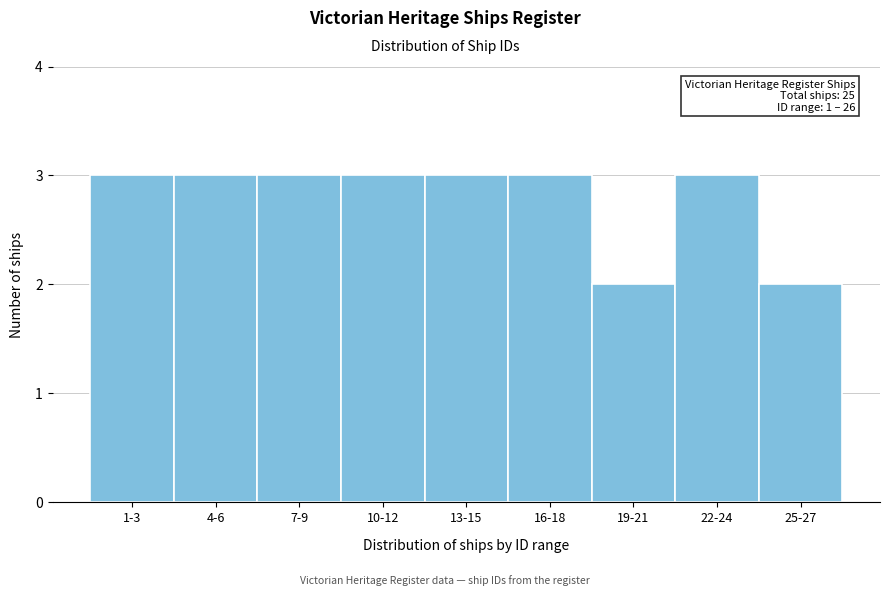

Reading left to right, list all the values displayed in this chart.

1-3=3	4-6=3	7-9=3	10-12=3	13-15=3	16-18=3	19-21=2	22-24=3	25-27=2